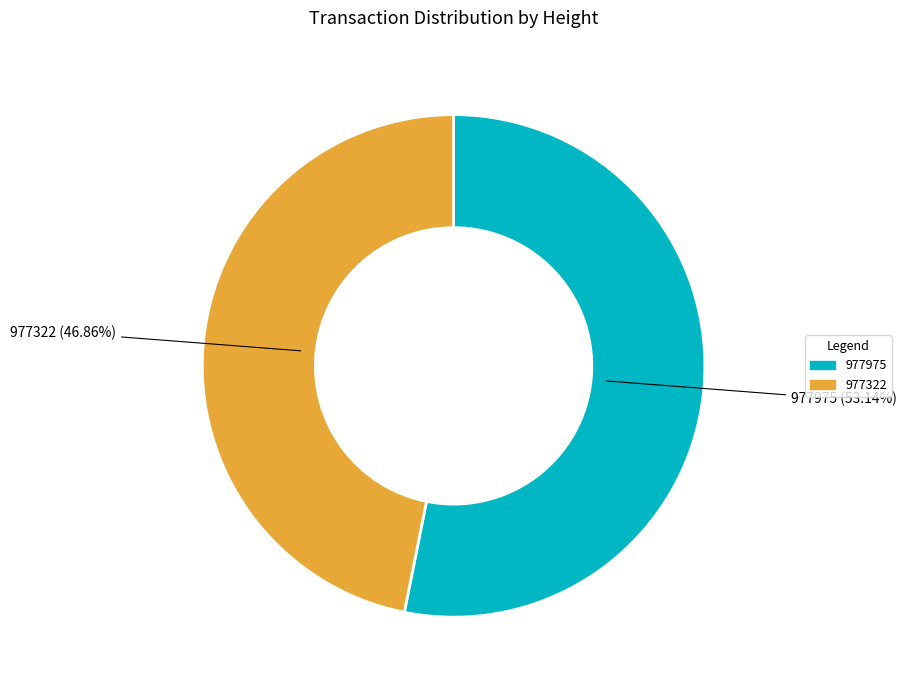

How many slices are in this pie chart?

2